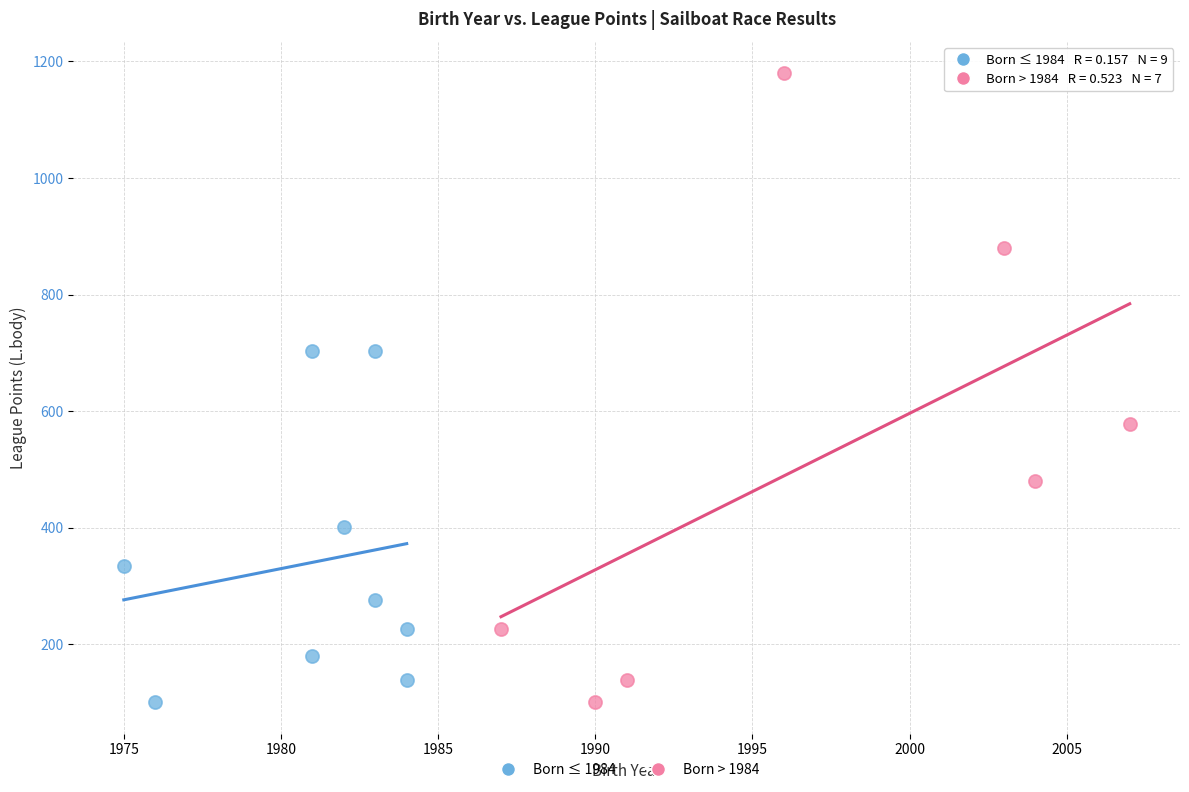

Which series contains the highest Y value?

Born > 1984